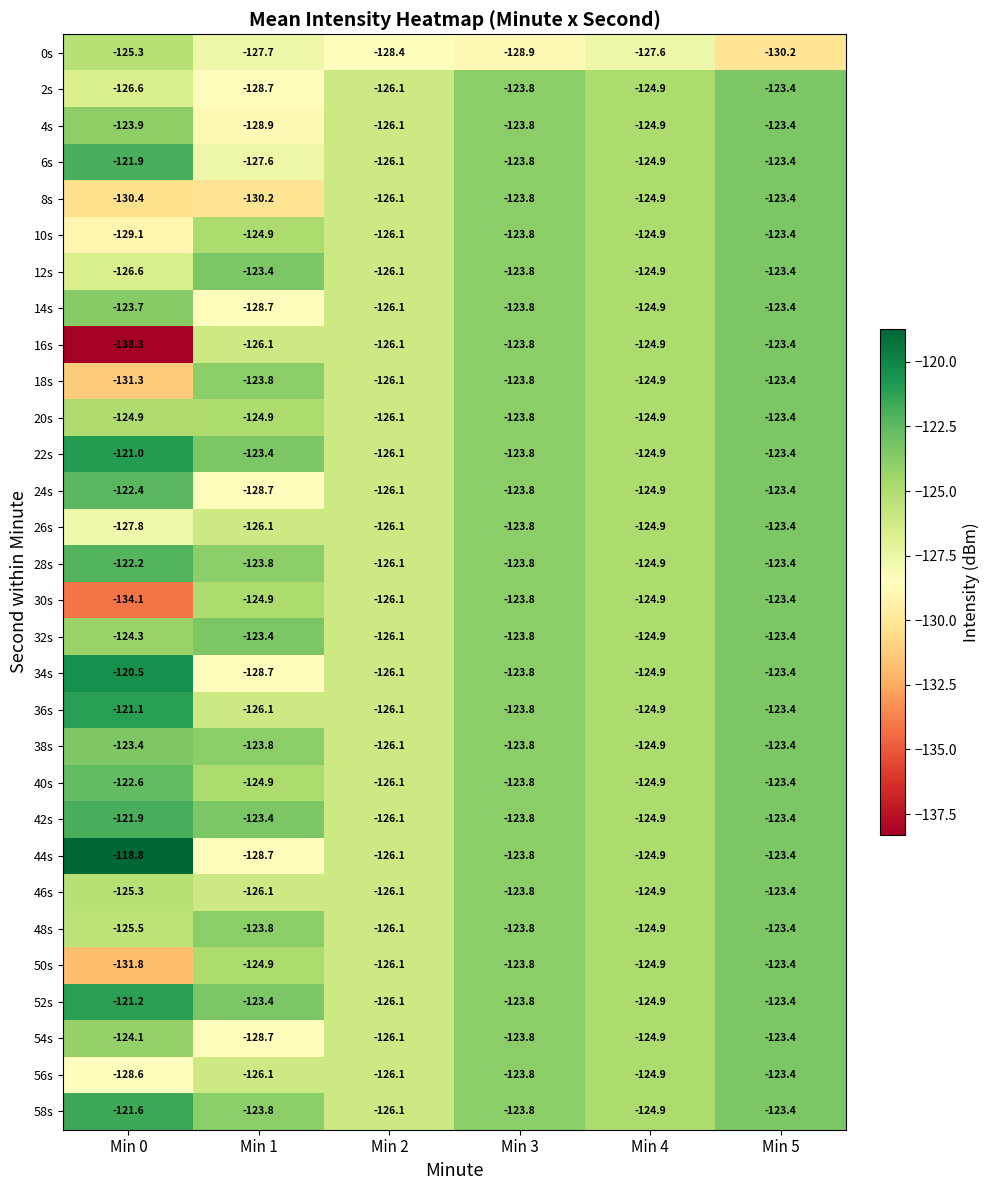

What is the difference between the maximum and minimum values in the 18s series?

7.9